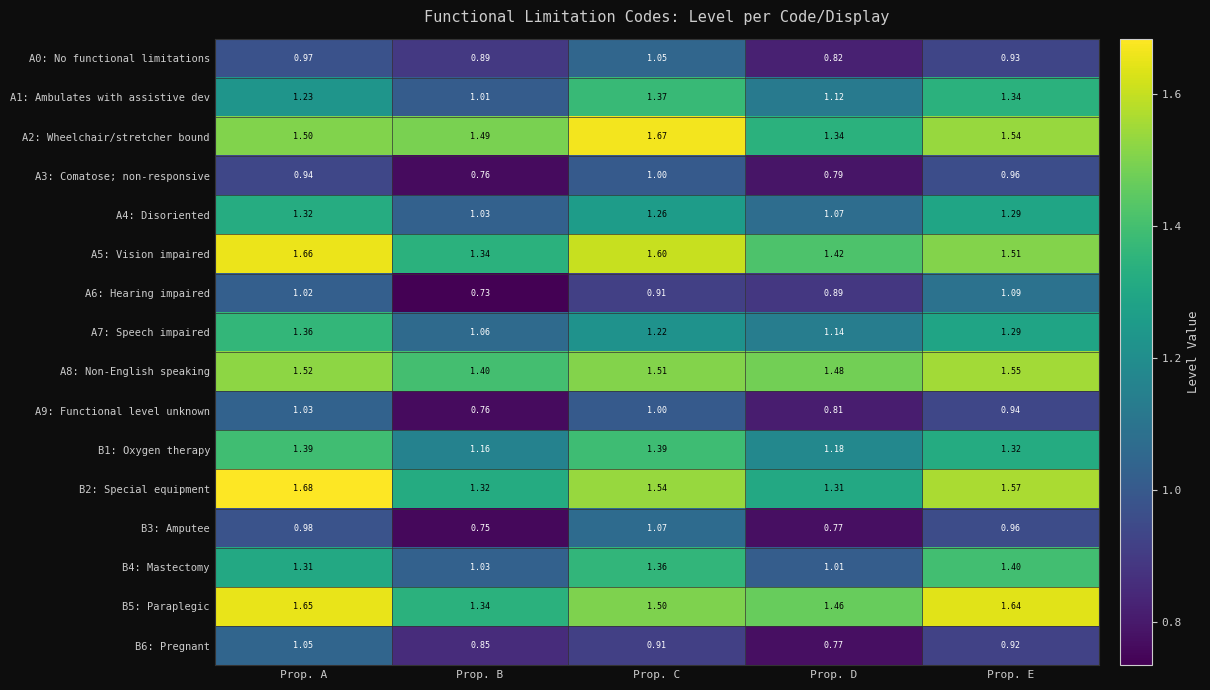

Which category has the highest value across all series?

Prop. A